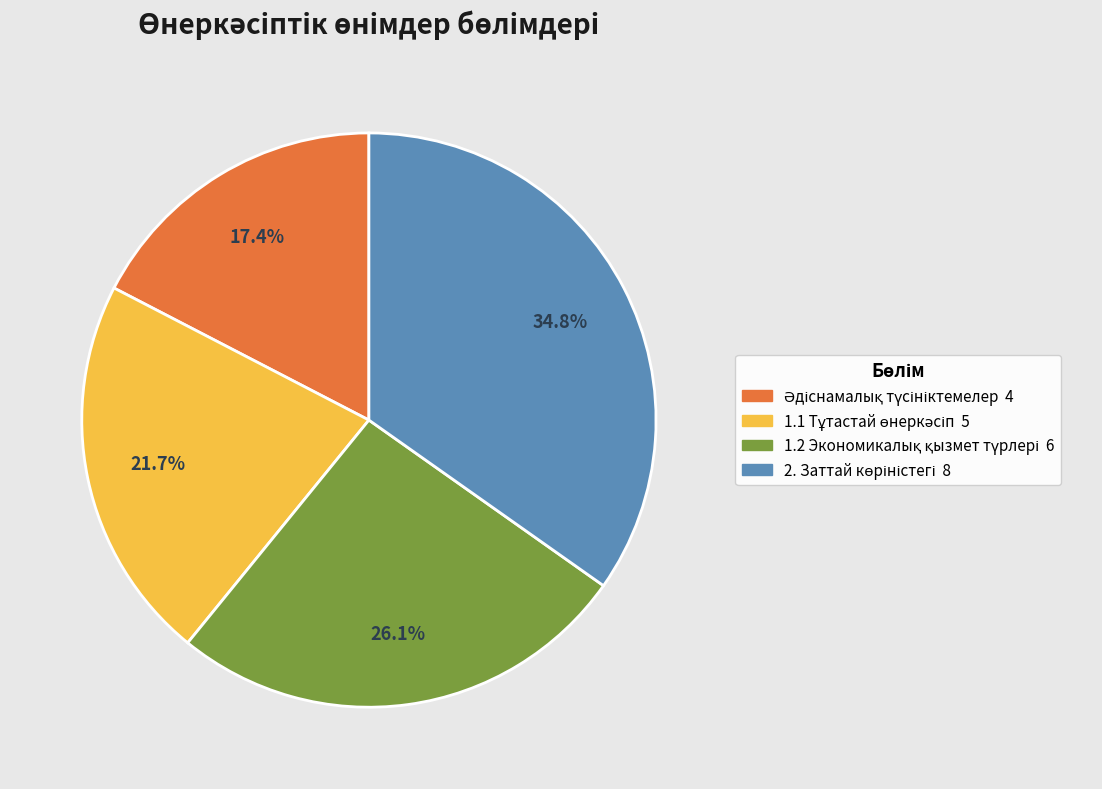

Is there any slice that represents more than half of the pie?

No